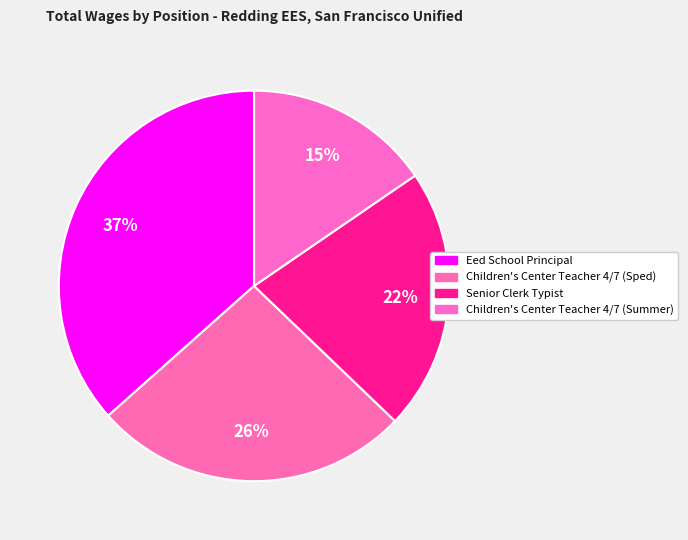

Which category has the biggest portion of the pie?

Eed School Principal